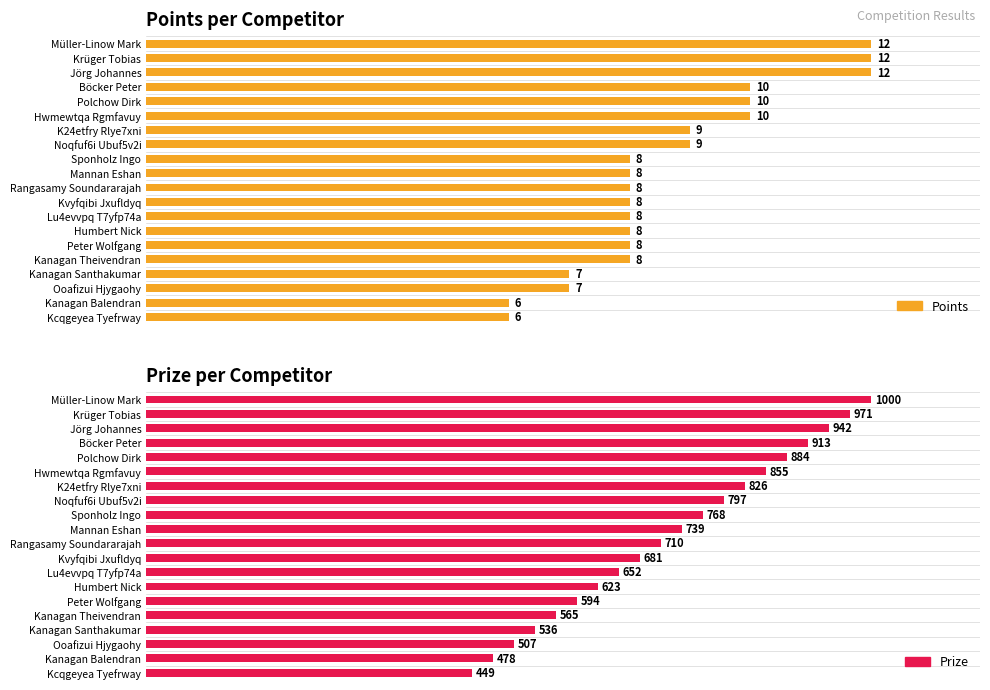

How many groups of bars are there?

20